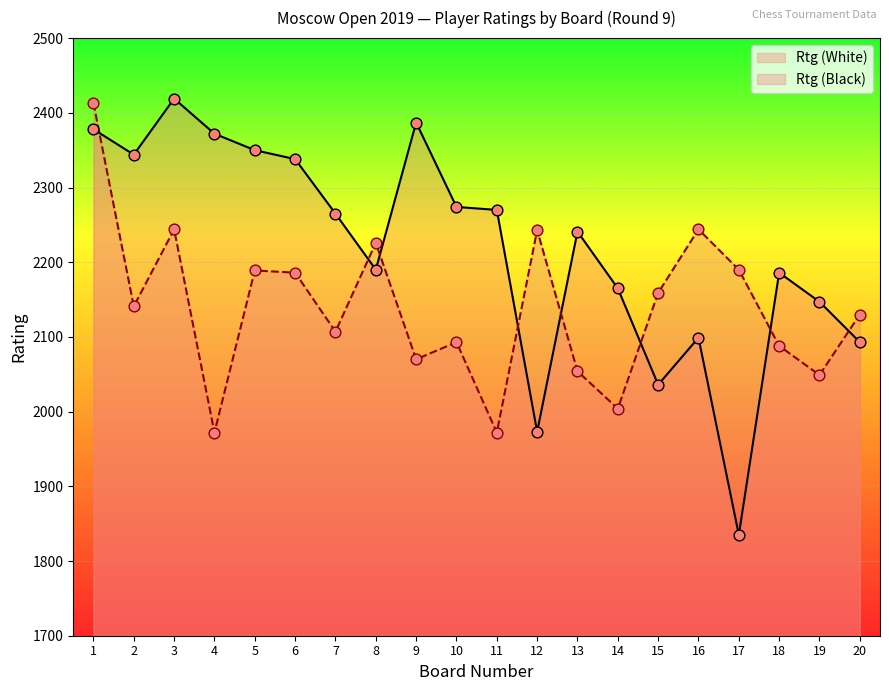

What are all the series names shown in the legend?

Rtg (White), Rtg (Black)